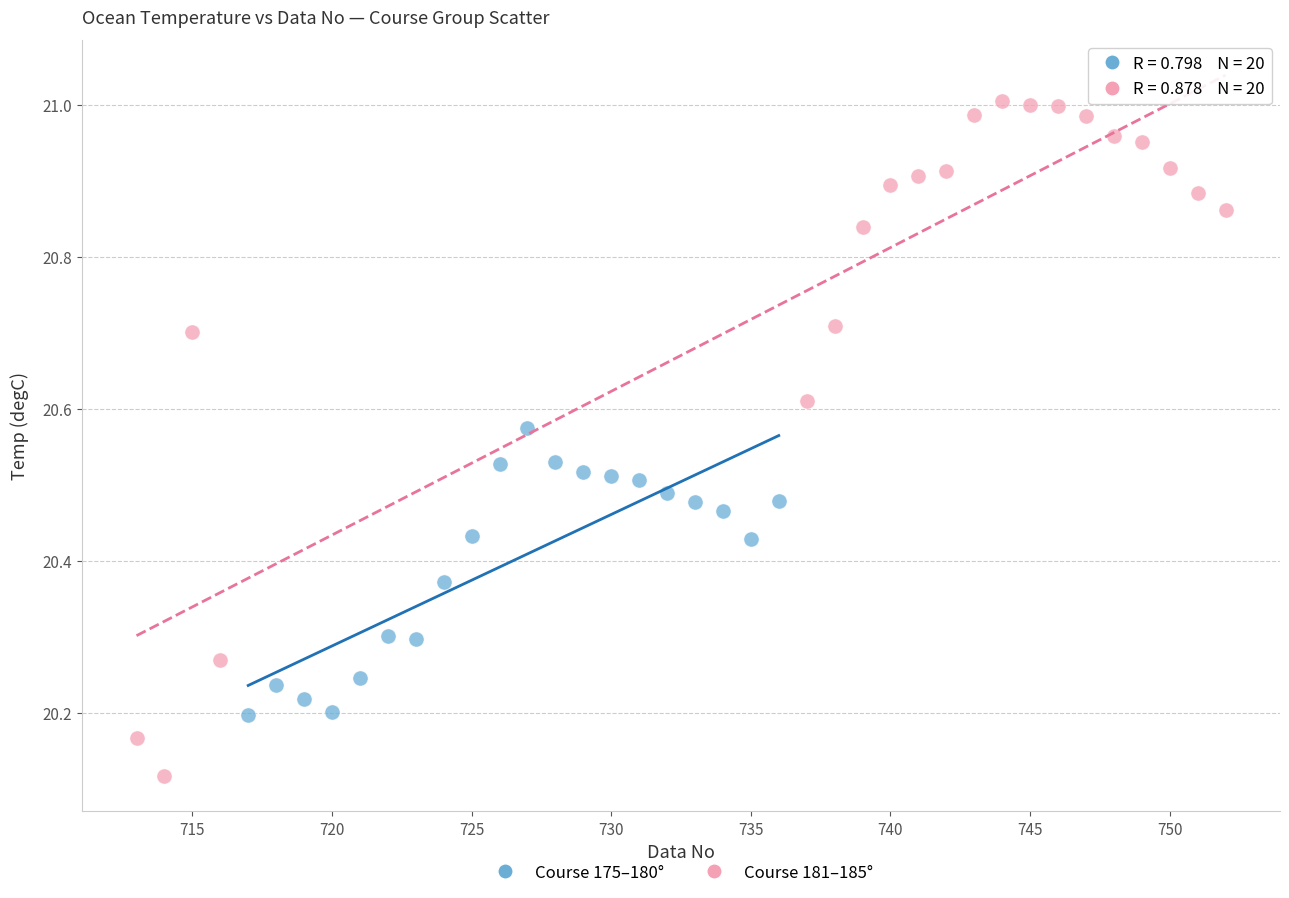

Which series has the widest spread of Y values?

Course 181–185°